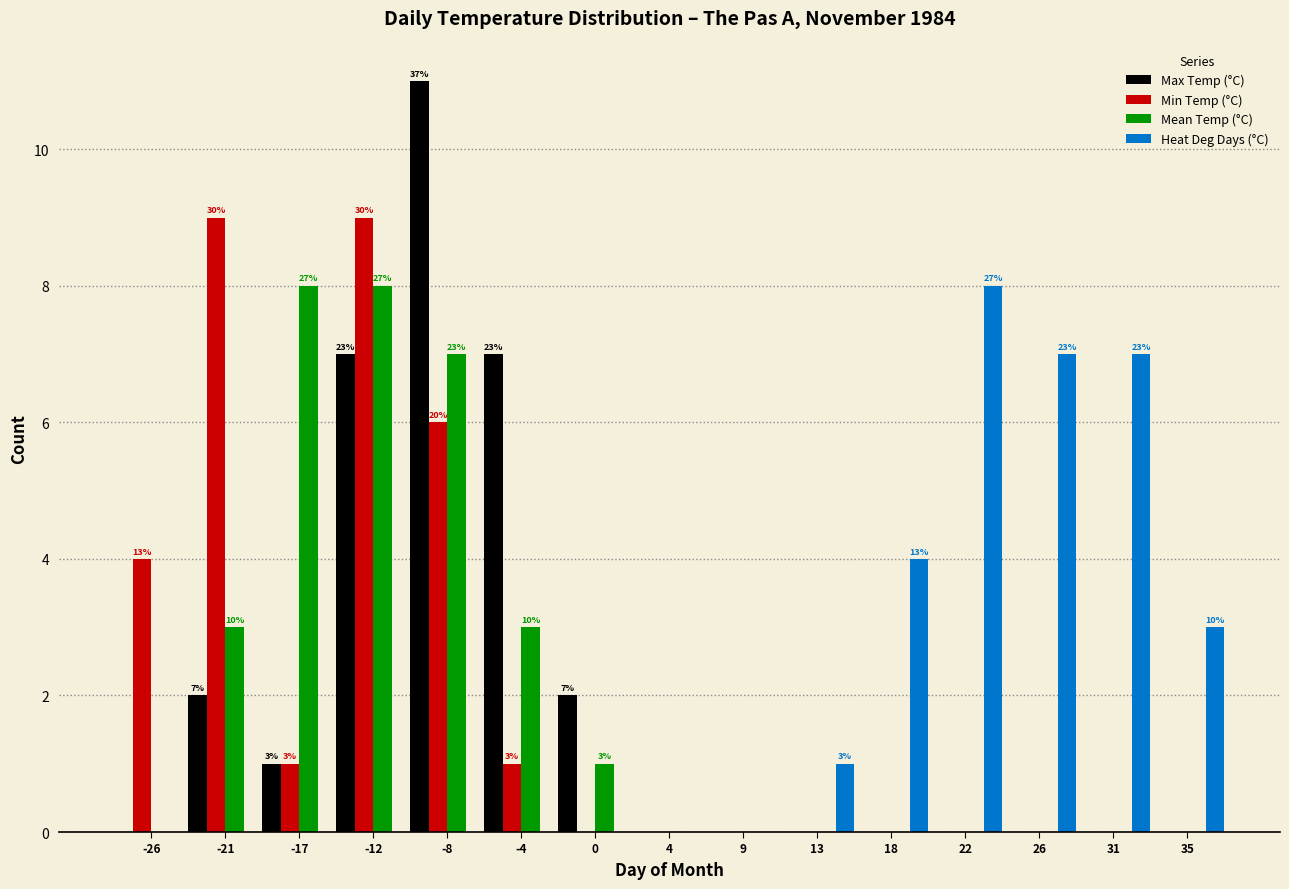

The Heat Deg Days (°C) series shows -2 at 9. True or false?

False